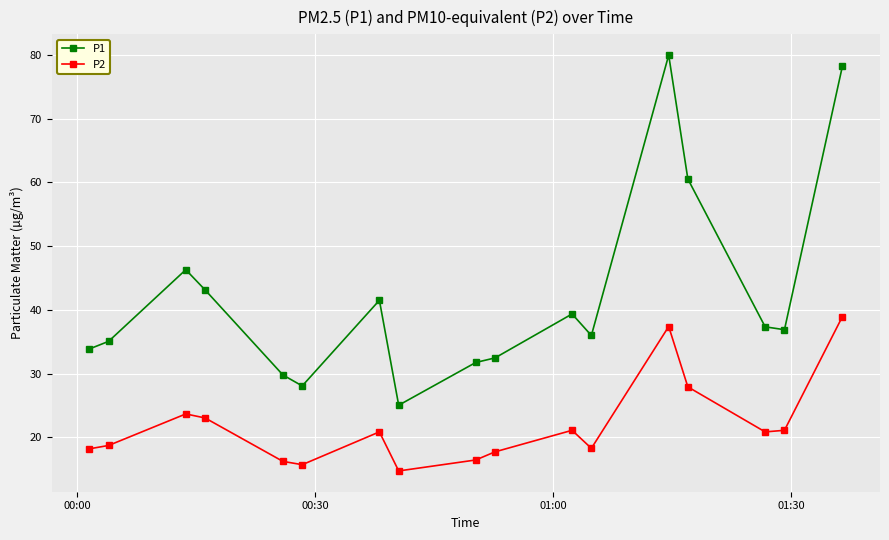

Which series has the largest range (max minus min)?

P1